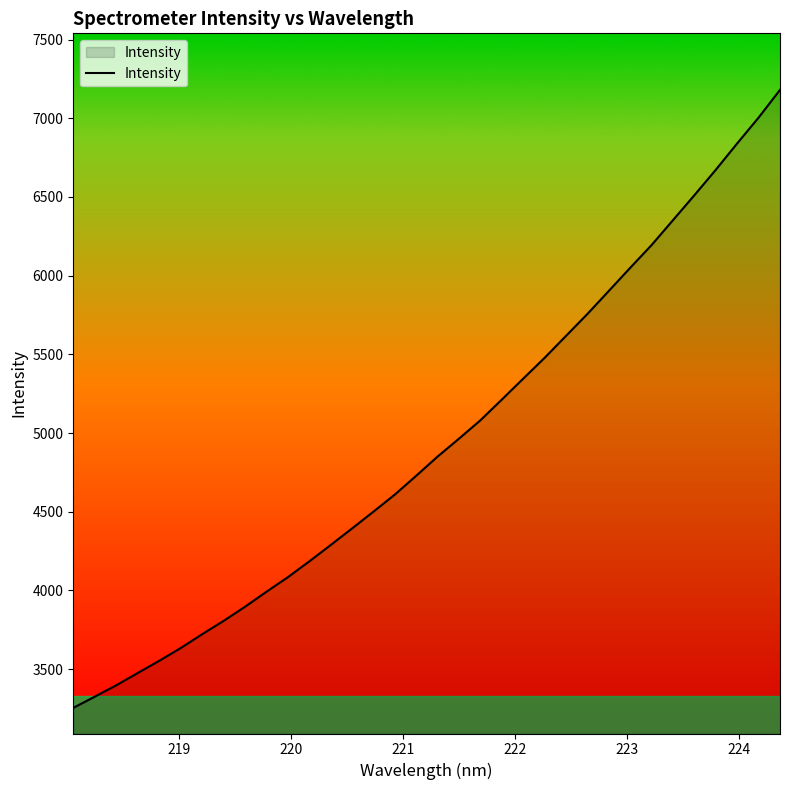

What is the difference between the maximum and minimum values?

3926.1